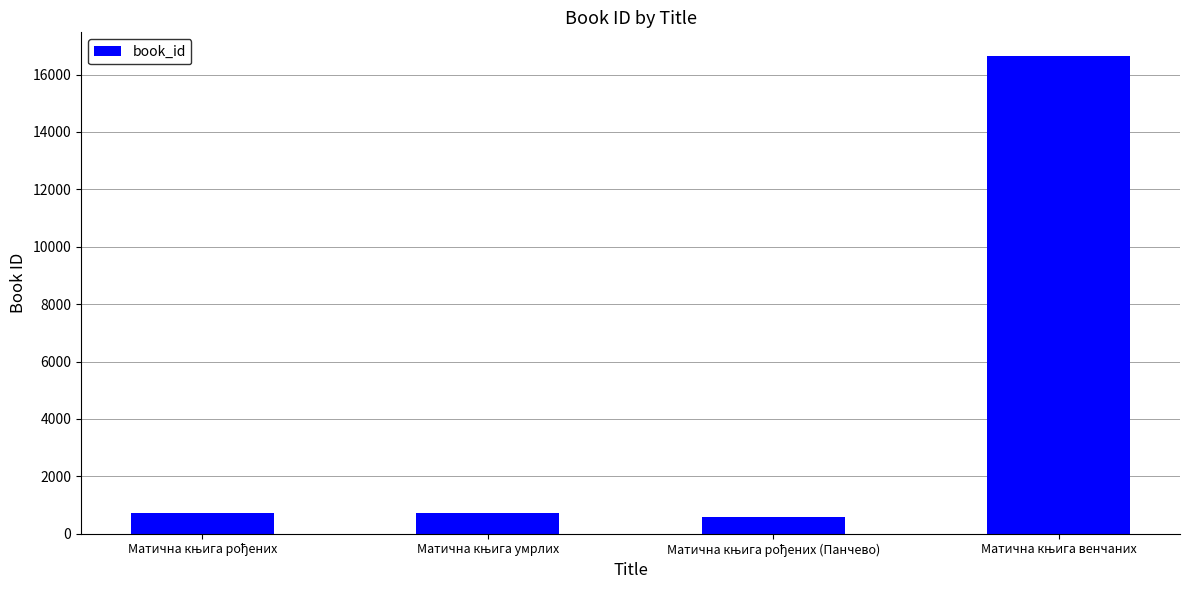

Are the bars horizontal?

No